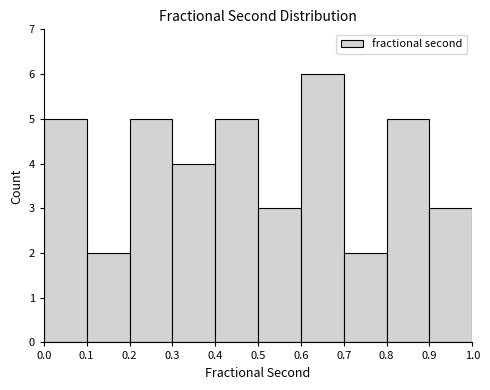

What is the height of the bar covering 0.0 to 0.1 on the x-axis? The values are not printed on the chart, so give them approximately, as read against the axis.

5